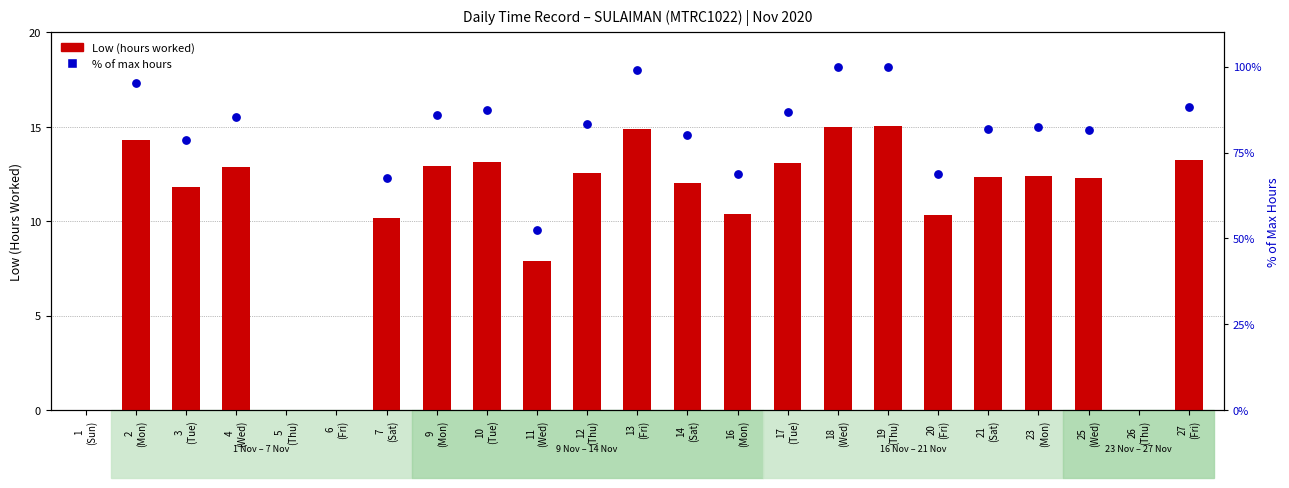

Which series has the widest spread of Y values?

Low (hours worked)